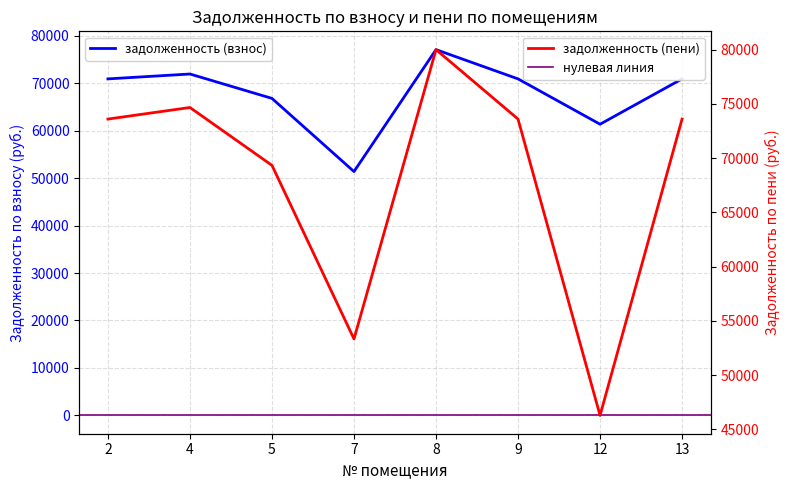

Between 8 and 9, which series saw the biggest shift?

задолженность (пени)